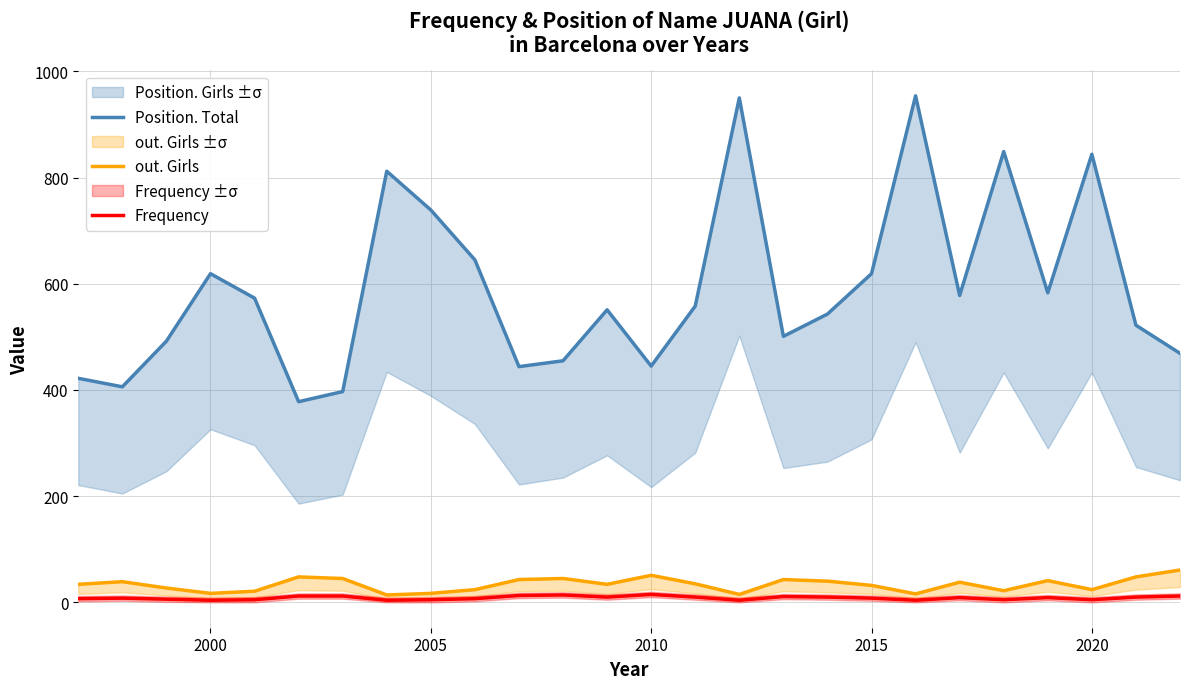

The Frequency series shows 5 at 16. True or false?

False